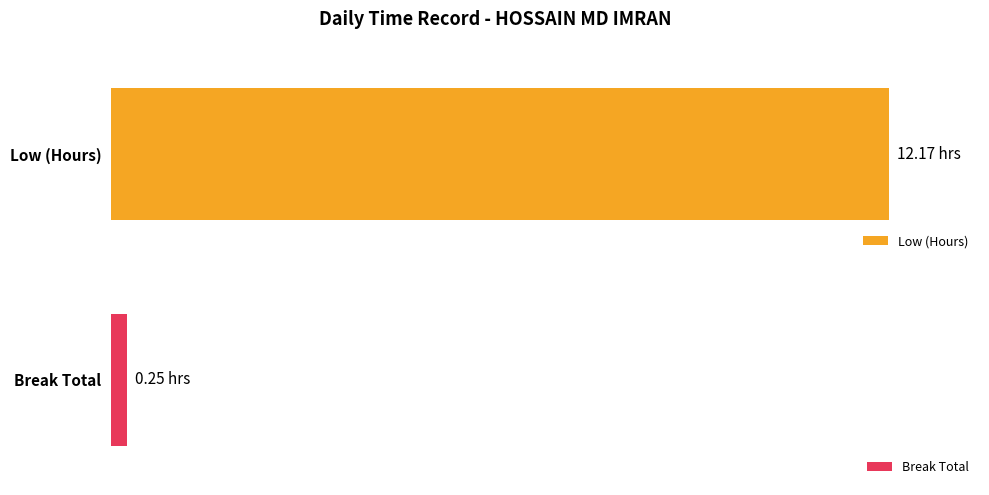

List the series in order of their peak value, highest first.

Low (Hours), Break Total